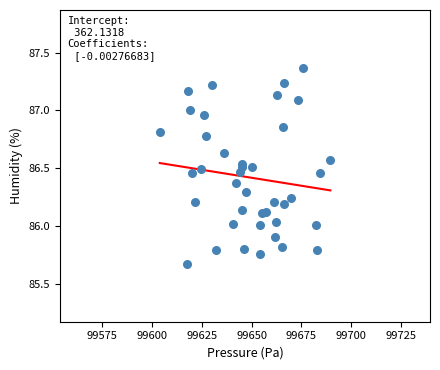

What is the range of Y values (max minus min)?

1.7